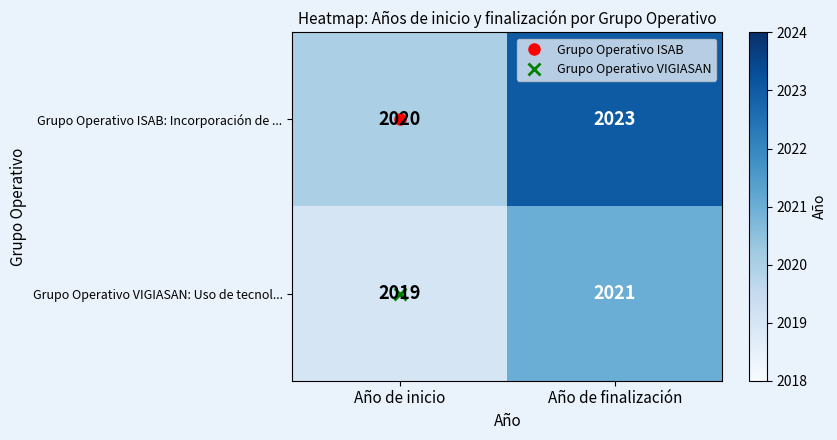

Which series has the largest range (max minus min)?

Grupo Operativo ISAB: Incorporación de ...